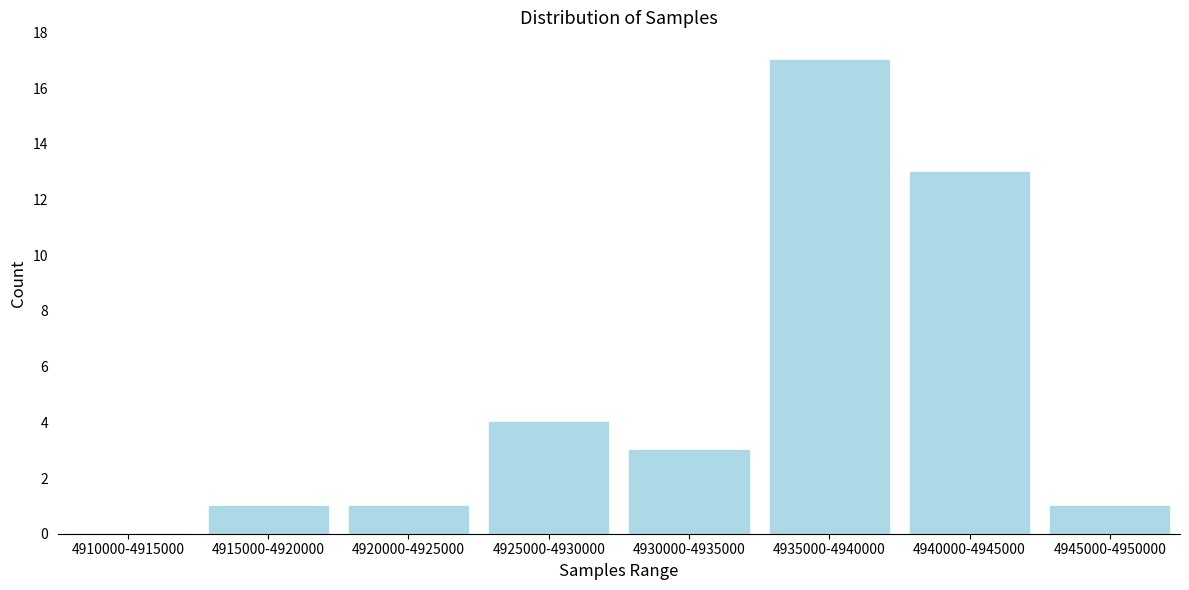

Reading left to right, transcribe all the data shown in this chart.

4910000-4915000=0	4915000-4920000=1	4920000-4925000=1	4925000-4930000=4	4930000-4935000=3	4935000-4940000=17	4940000-4945000=13	4945000-4950000=1